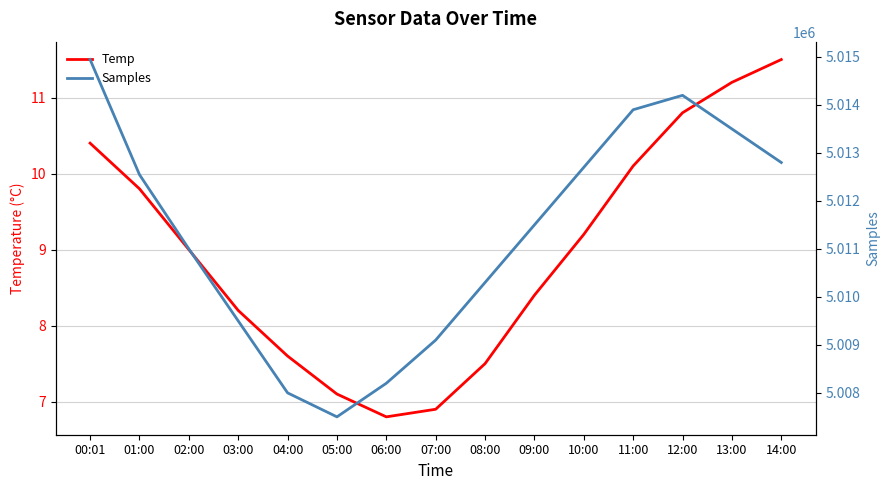

True or false: Samples has more than 2 points higher than both neighbors.

False